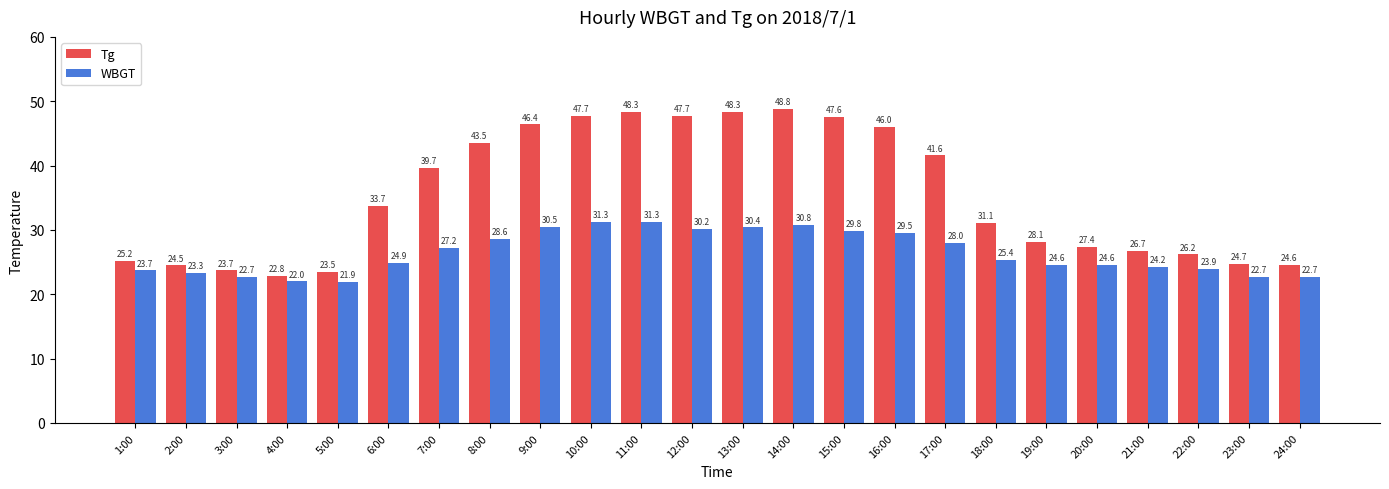

What is the difference between the maximum and minimum values in the Tg series?

26.0